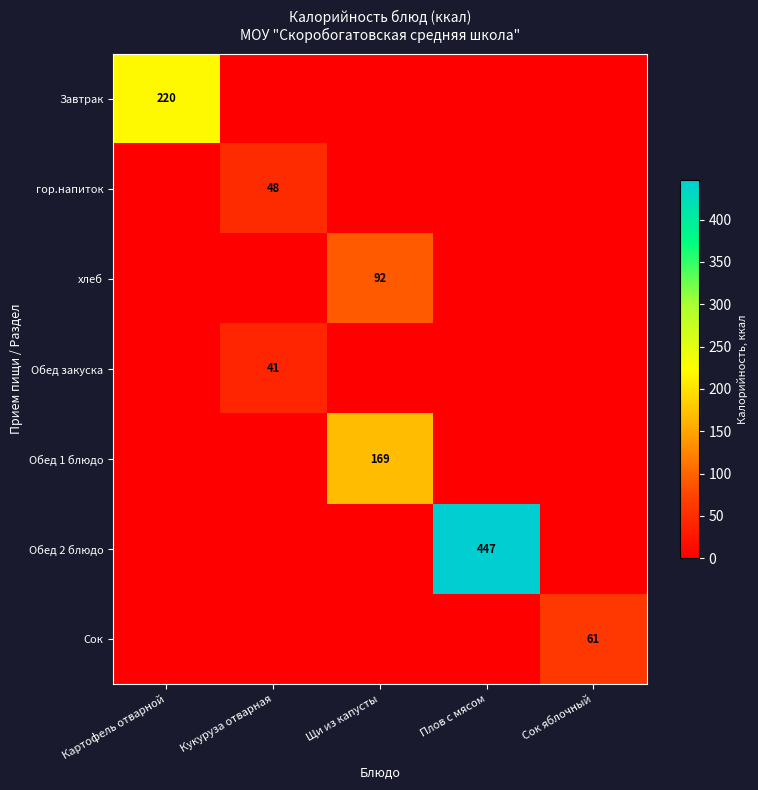

The гор.напиток series shows 48 at Кукуруза отварная. True or false?

True